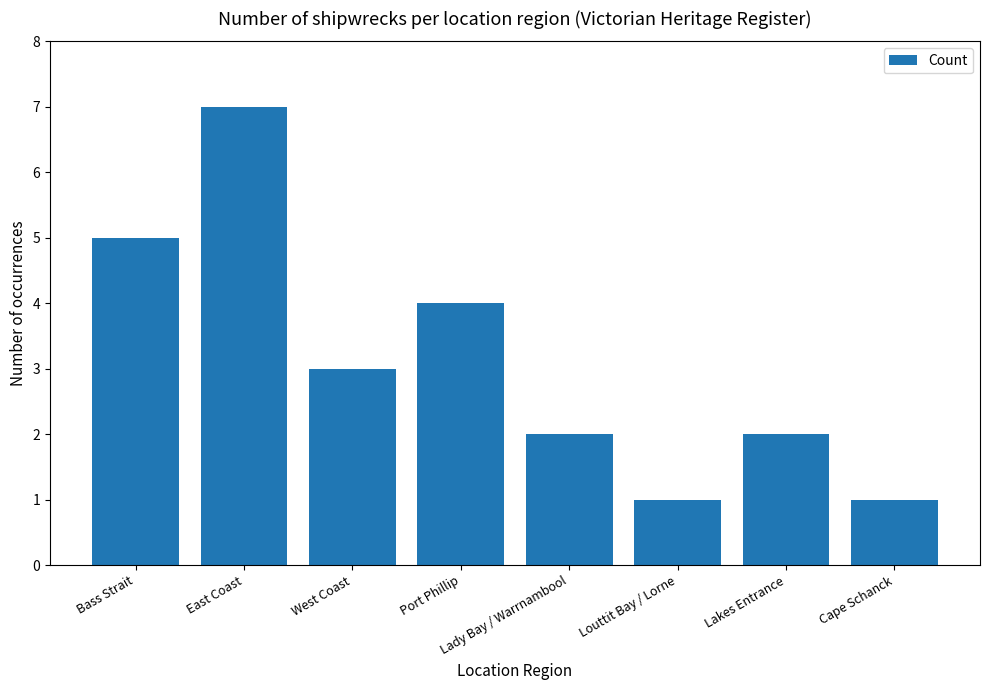

What is the label of the 2nd bar from the right?

Lakes Entrance